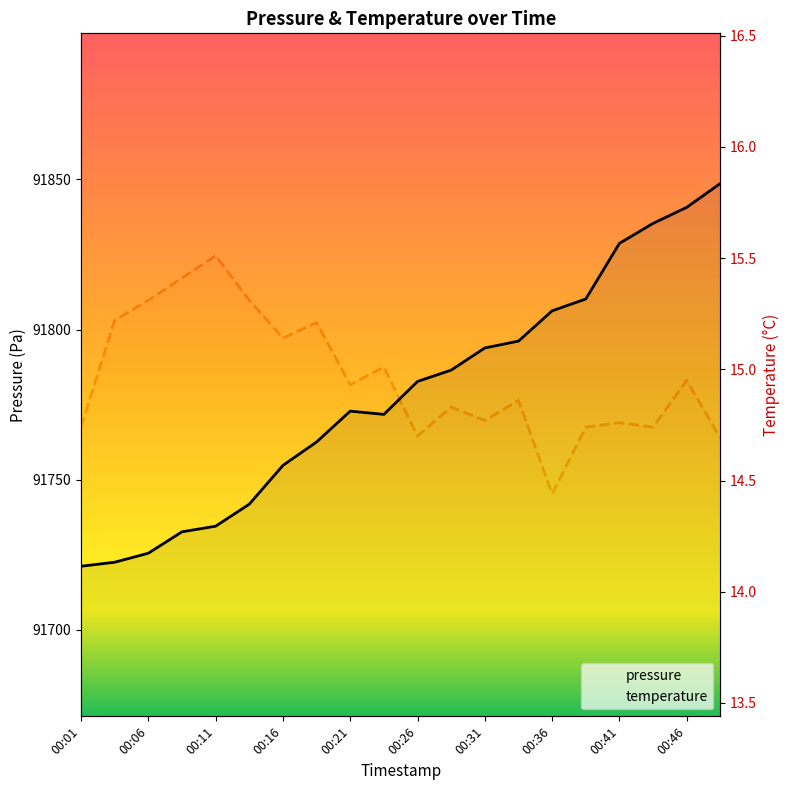

True or false: pressure and temperature intersect in this chart.

False